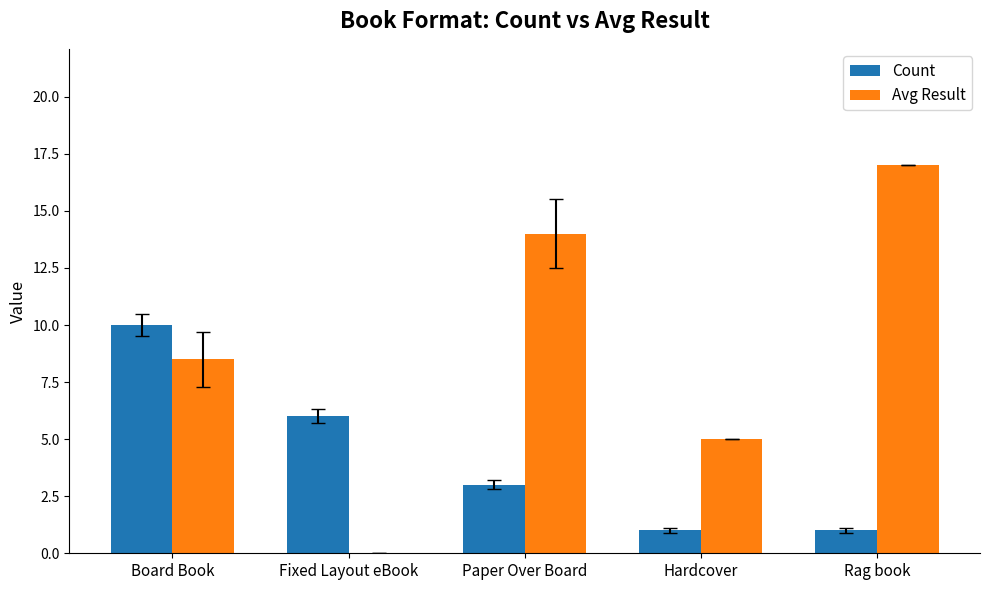

Is the value of Avg Result at Board Book greater than the value of Count at Fixed Layout eBook?

Yes